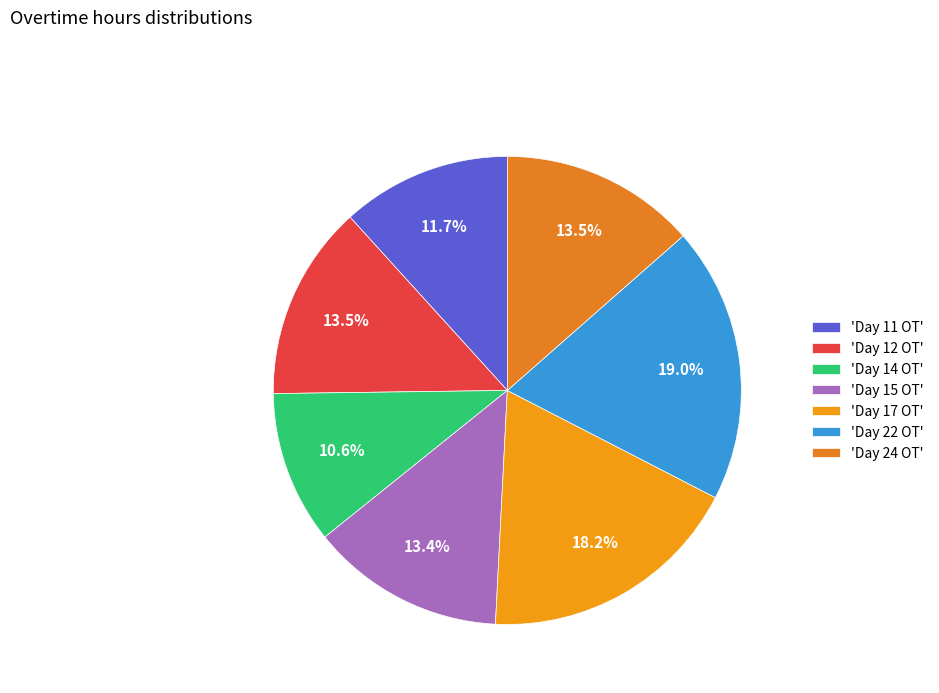

How many slices are in this pie chart?

7